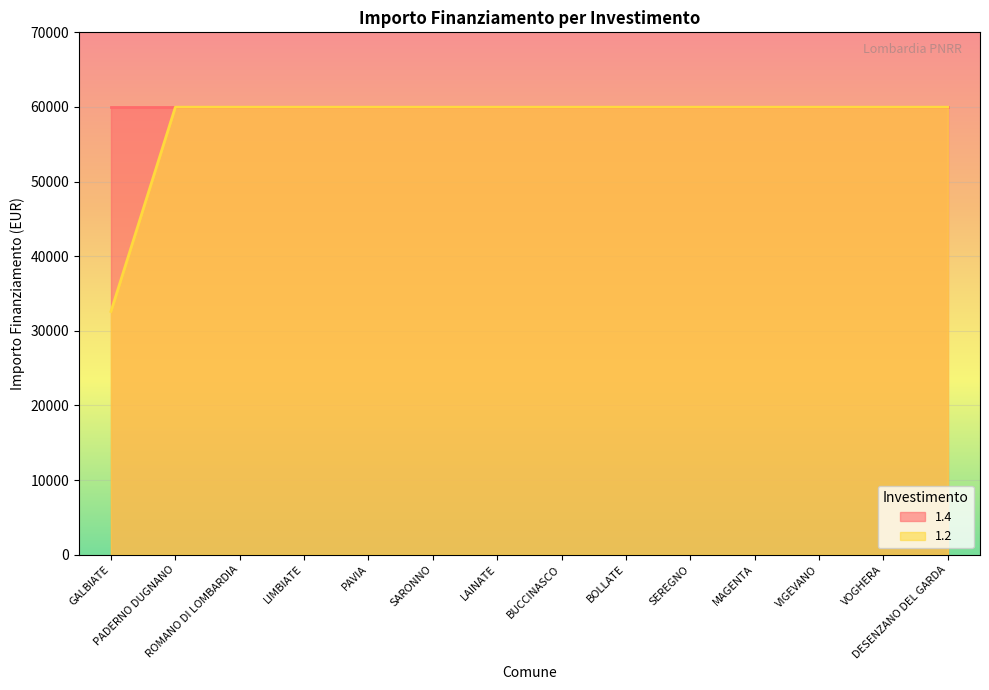

How many data points does each series have?

14